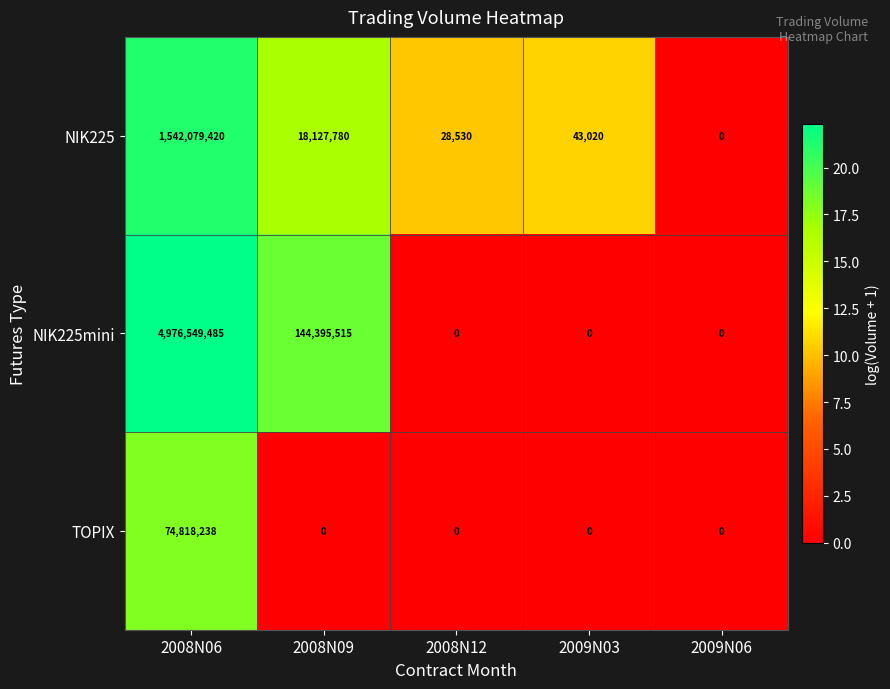

Which series has the widest spread of values?

NIK225mini